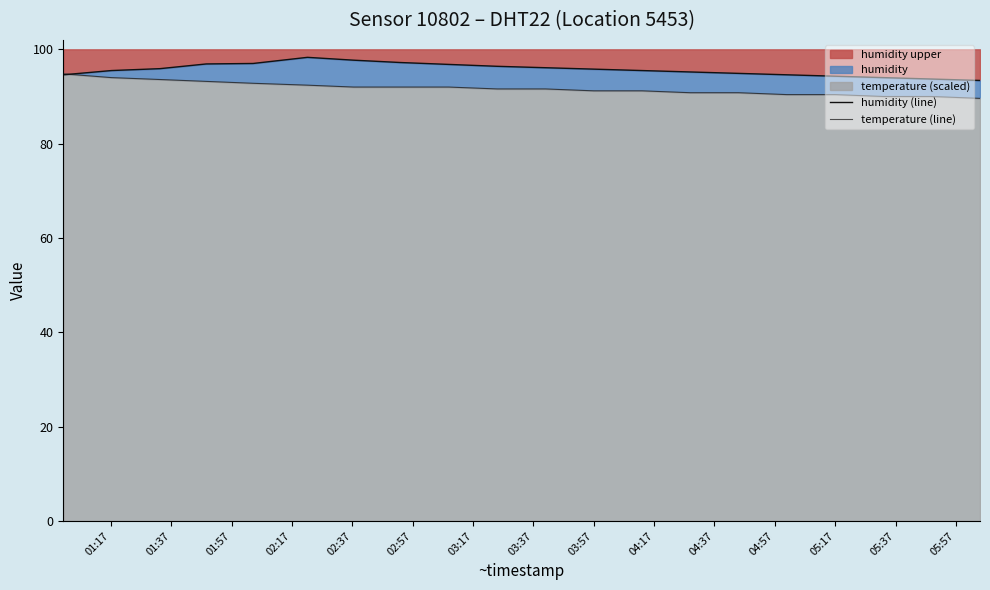

Is the value of temperature (line) at 03:17 greater than the value of humidity (line) at 16?

No